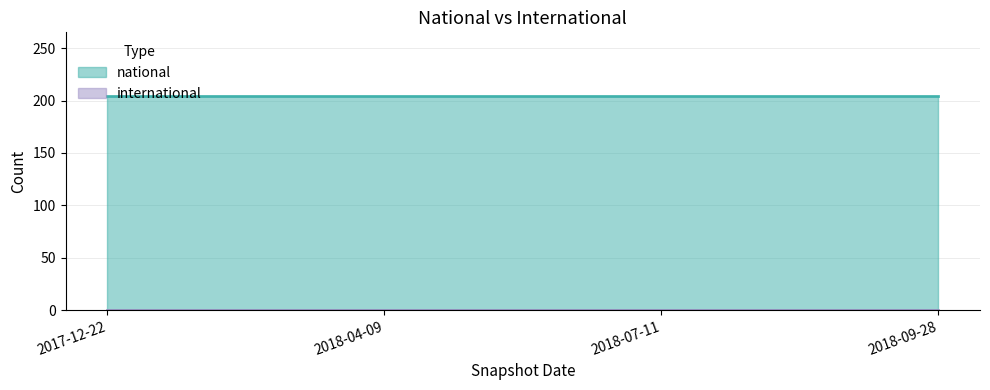

List the series in order of their overall mean, highest first.

national, international